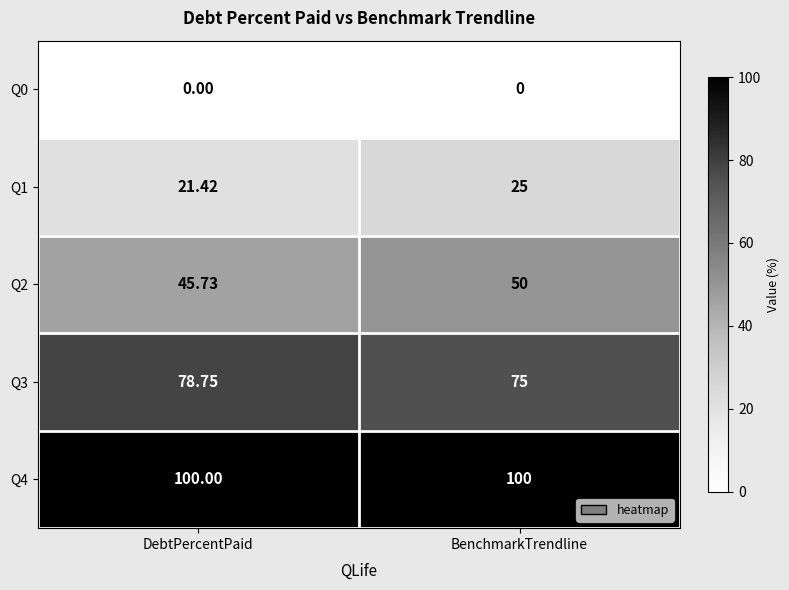

At which label does Q1 reach its peak?

BenchmarkTrendline